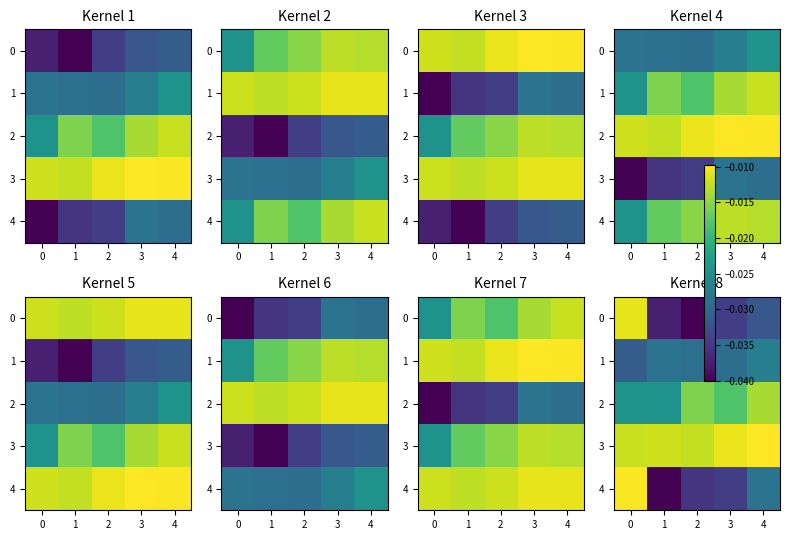

Which has a higher value, 4 or 3?

4